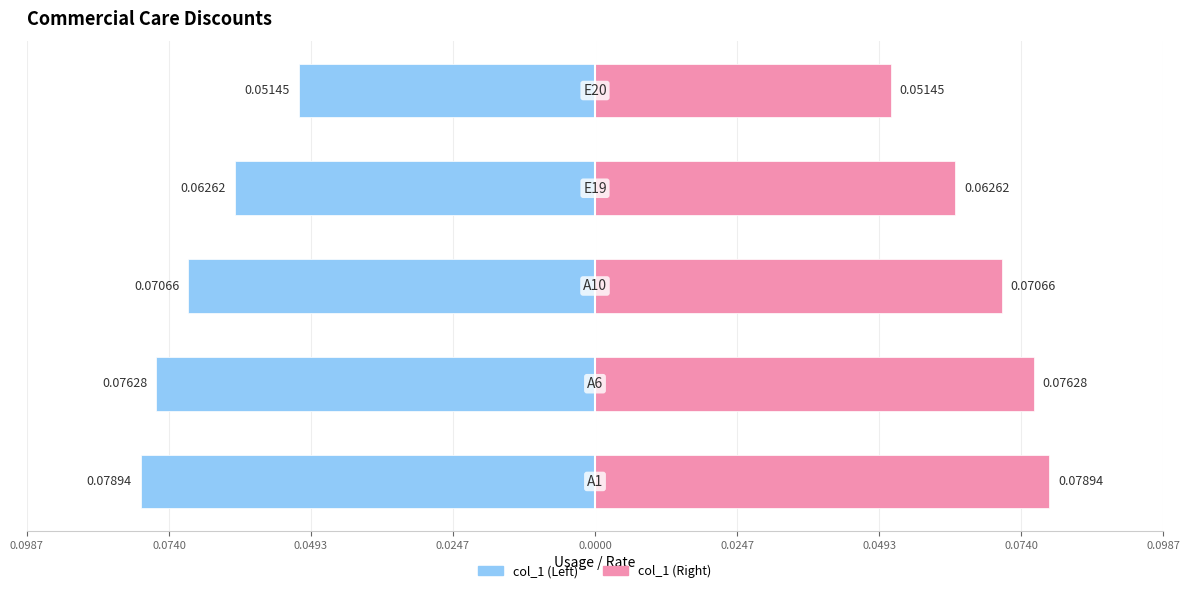

Reading right to left, extract all data points from this chart.

col_1 (left): -0.1	-0.1	-0.1	-0.1	-0.1
col_1 (right): 0.1	0.1	0.1	0.1	0.1